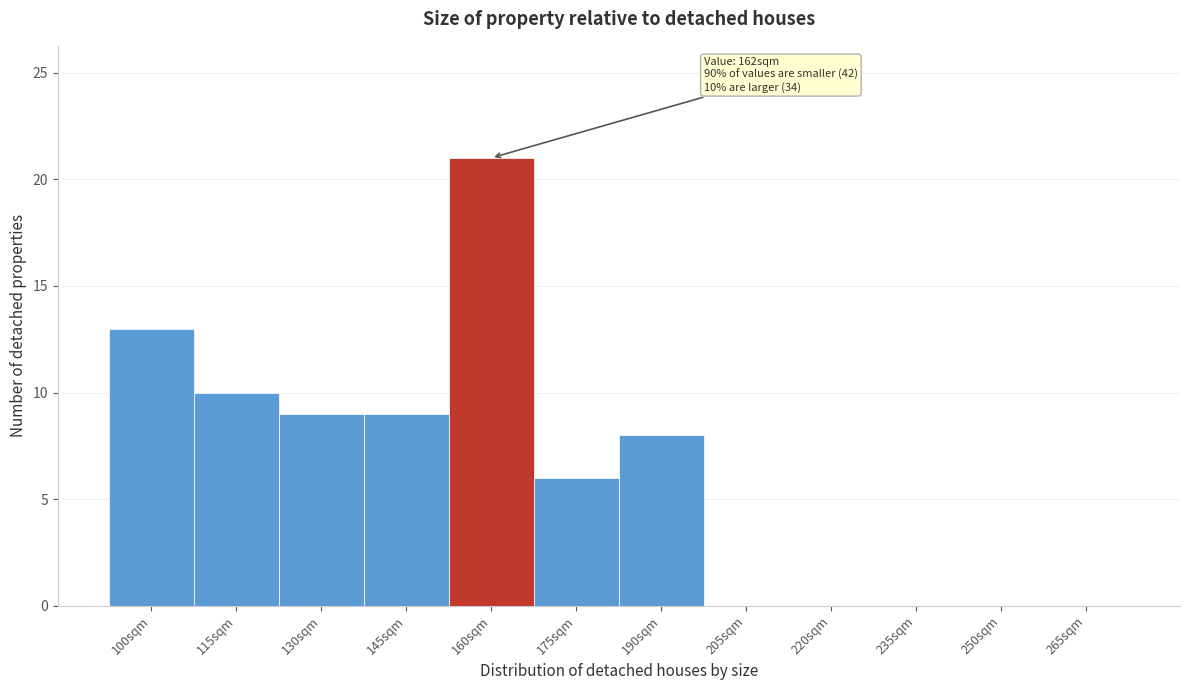

Reading left to right, extract all data points from this chart.

100sqm=13	115sqm=10	130sqm=9	145sqm=9	160sqm=21	175sqm=6	190sqm=8	205sqm=0	220sqm=0	235sqm=0	250sqm=0	265sqm=0